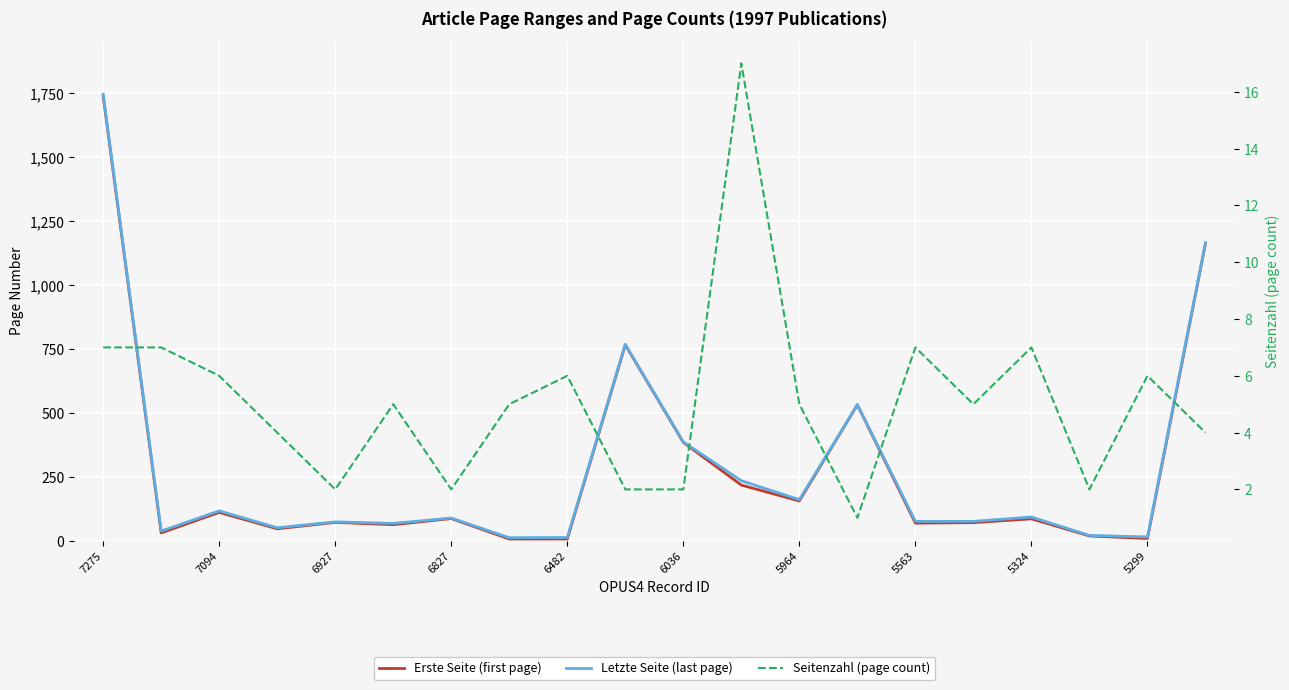

True or false: Erste Seite (first page) has a value of 384 at 6036.

True